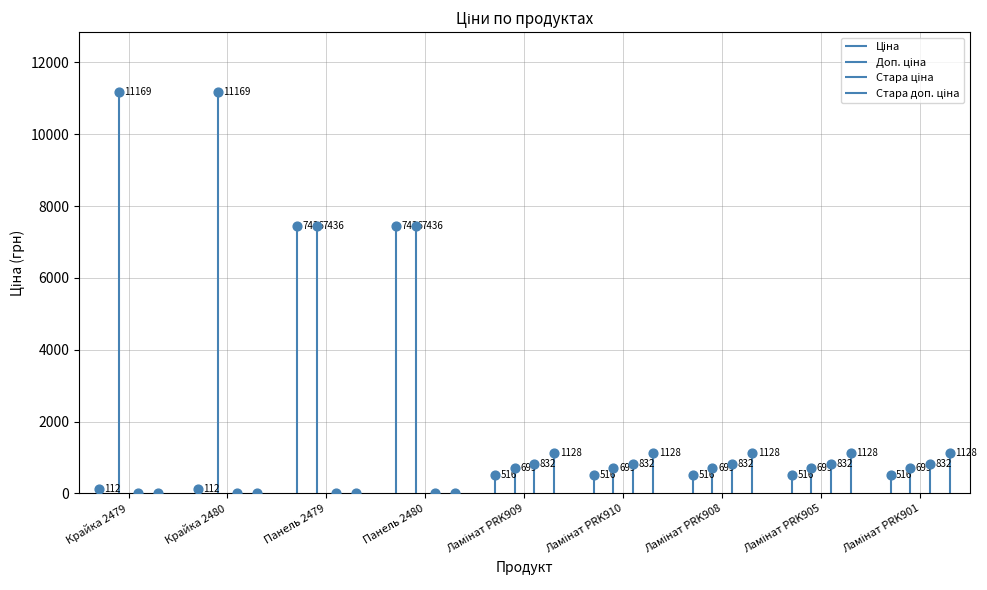

At which category is the sum across all series the highest?

Панель 2479